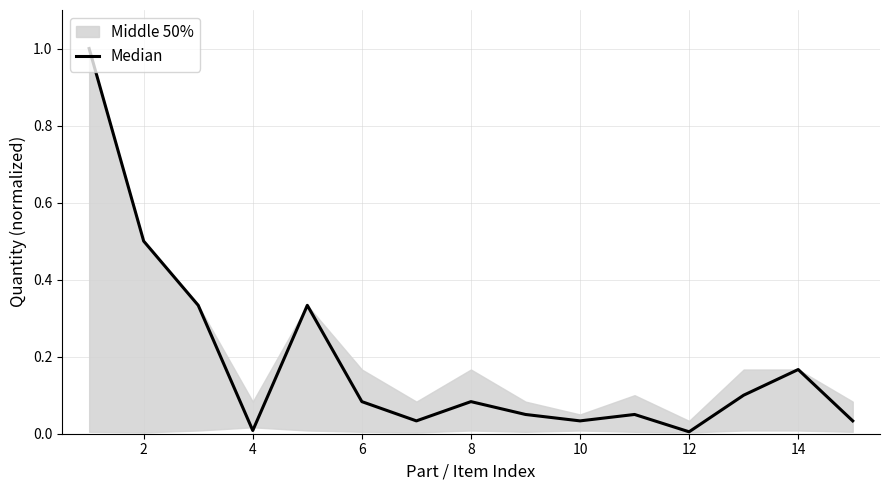

What is the average value?

0.2